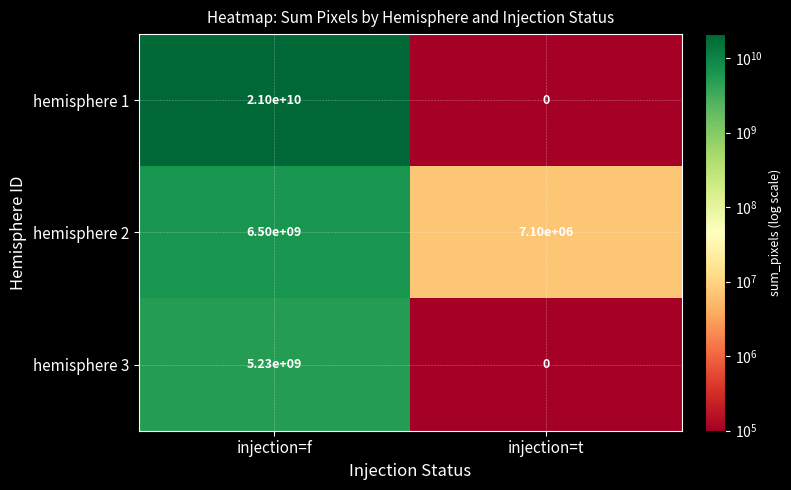

Count the number of categories in the chart.

2